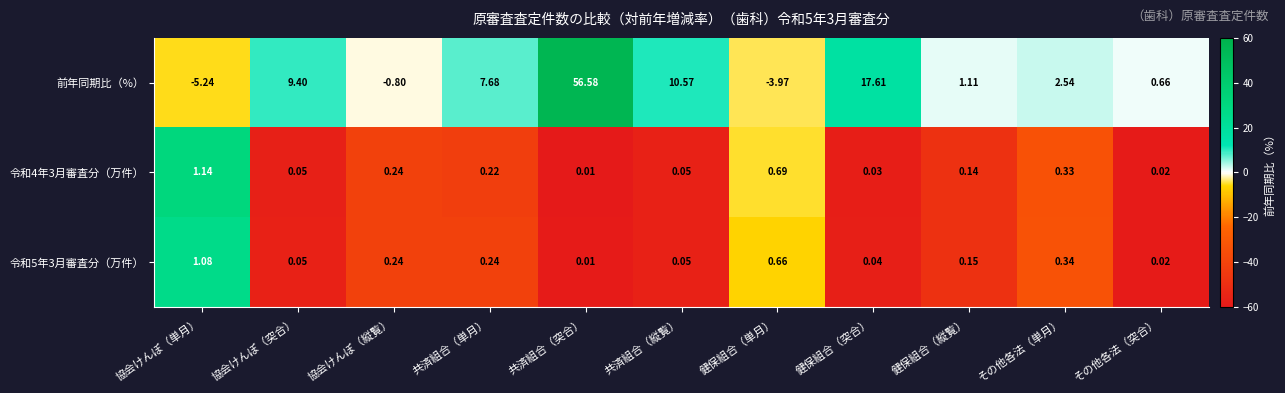

Which category has the lowest value across all series?

共済組合（突合）